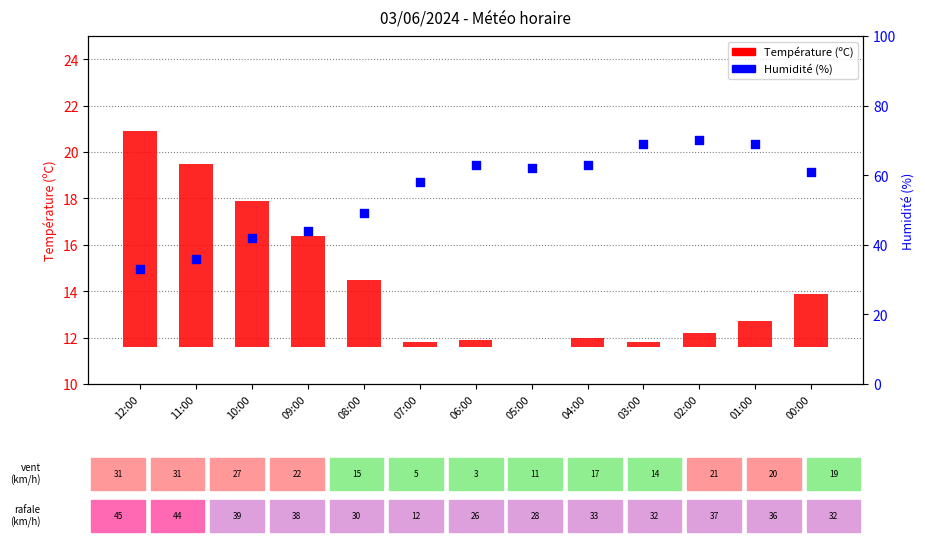

What are all the series names shown in the legend?

Température (ºC), Humidité (%)